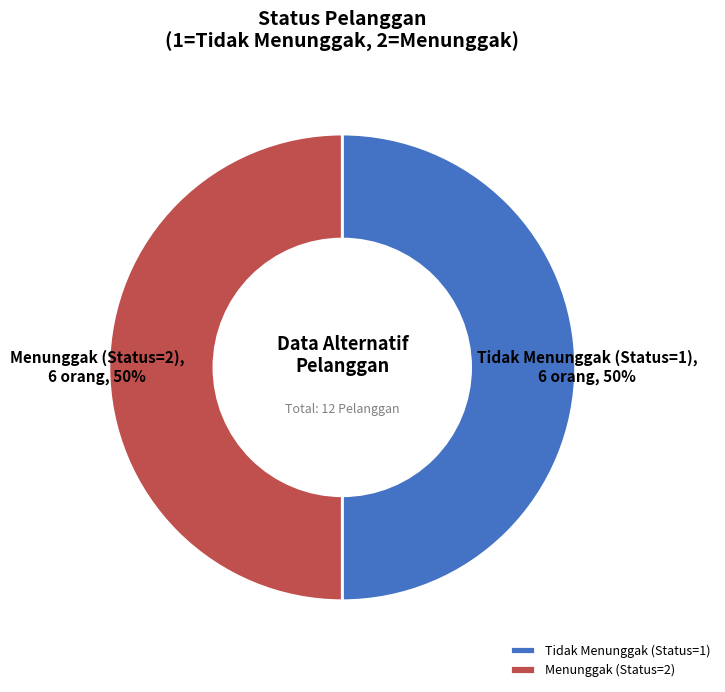

Approximately how many times larger is the value at Tidak Menunggak (Status=1) compared to Menunggak (Status=2)?

1.0